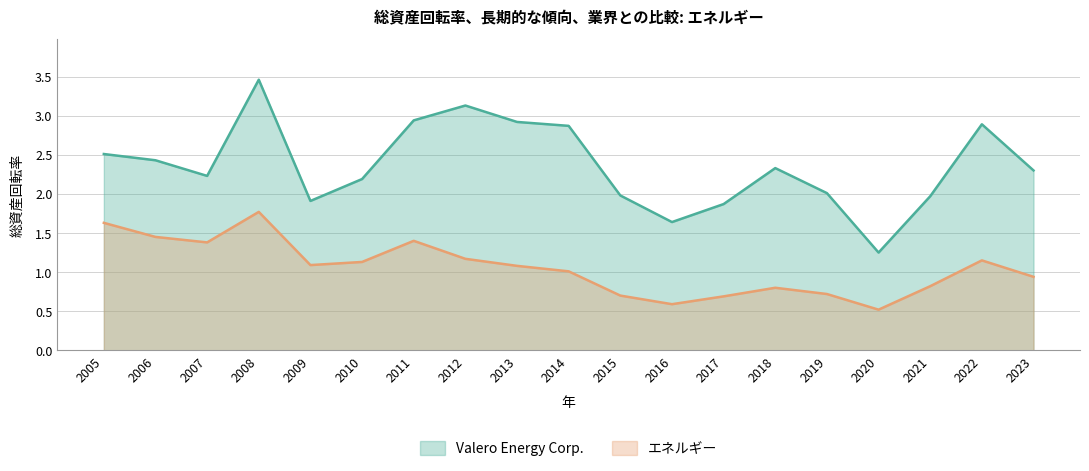

The エネルギー series shows 0.3 at 2010. True or false?

False